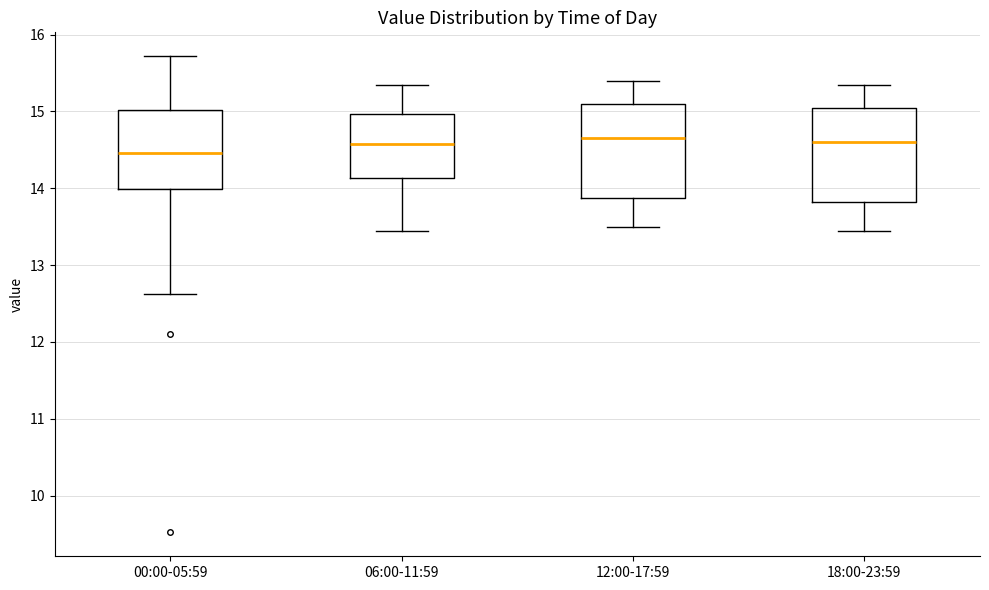

Which box has the lowest median line?

00:00-05:59